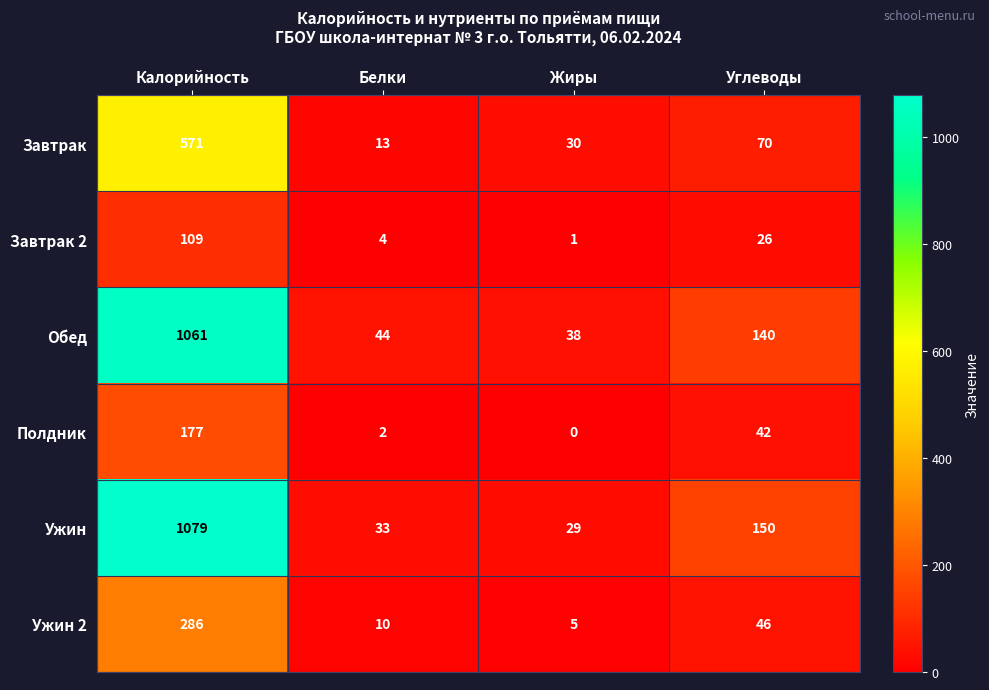

At Калорийность, list the series in order from smallest to largest.

Завтрак 2, Полдник, Ужин 2, Завтрак, Обед, Ужин